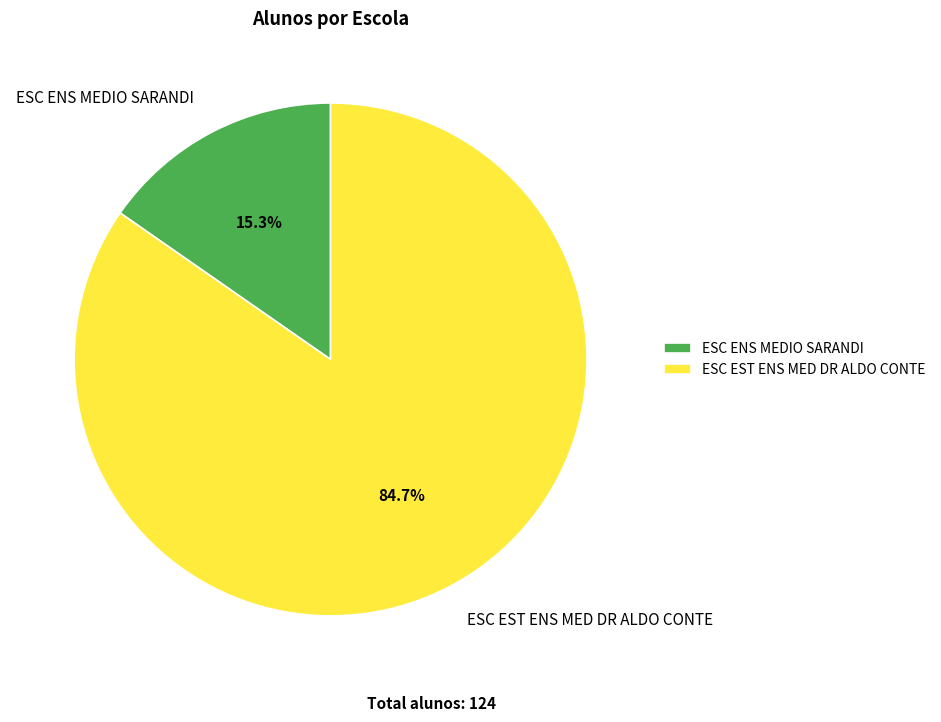

Which has a higher value, ESC ENS MEDIO SARANDI or ESC EST ENS MED DR ALDO CONTE?

ESC EST ENS MED DR ALDO CONTE